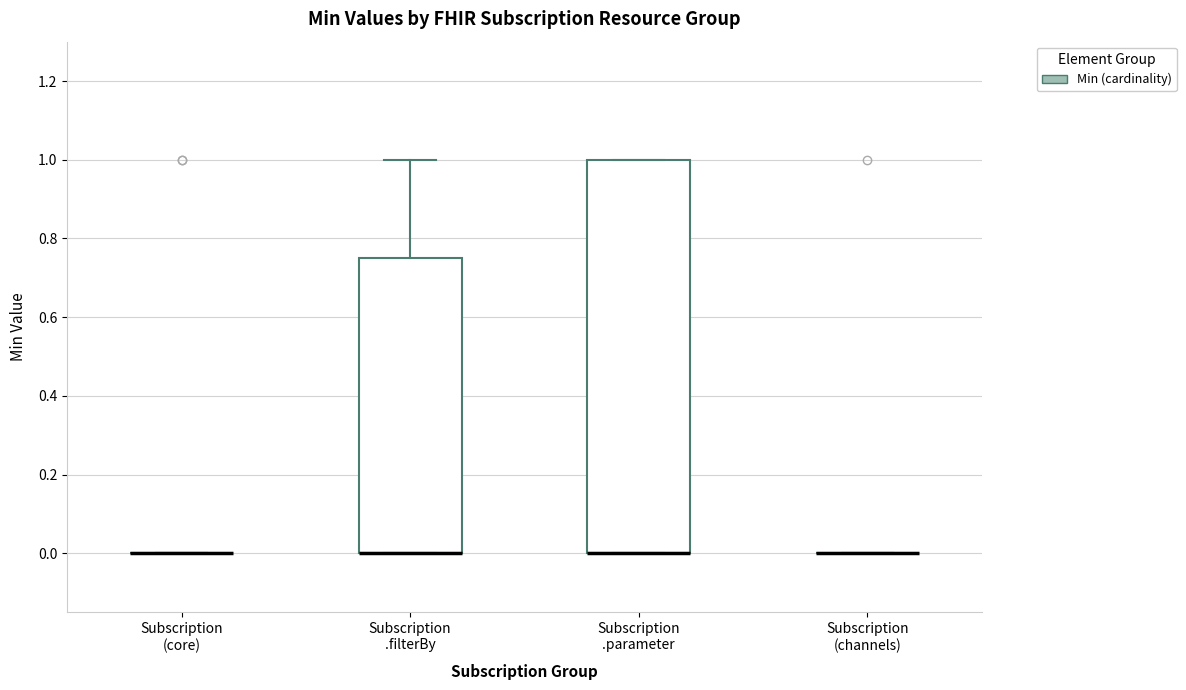

Which box is the tallest, from its lower edge to its upper edge?

Subscription .parameter